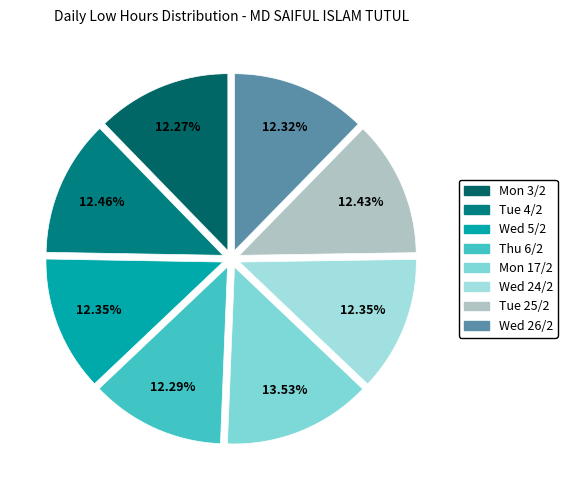

What is the change in value from Mon 3/2 to Tue 25/2?

+0.2